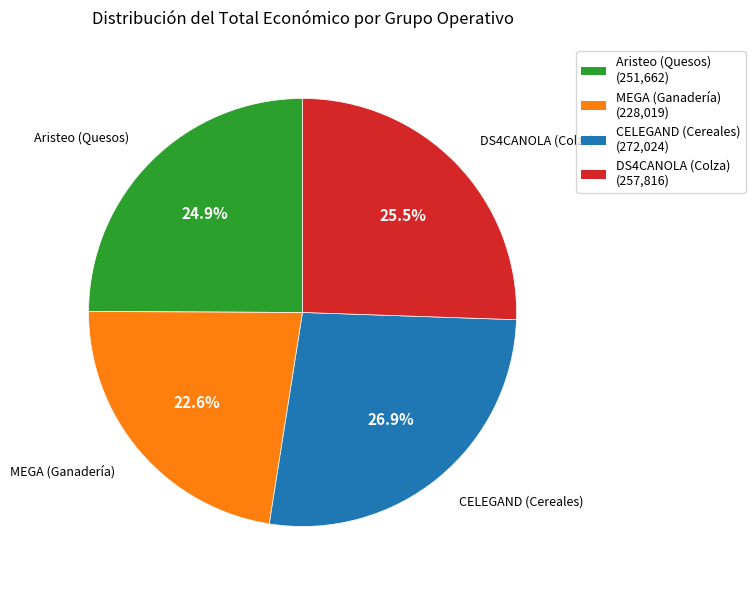

Rank the categories by value from lowest to highest.

MEGA (Ganadería), Aristeo (Quesos), DS4CANOLA (Colza), CELEGAND (Cereales)